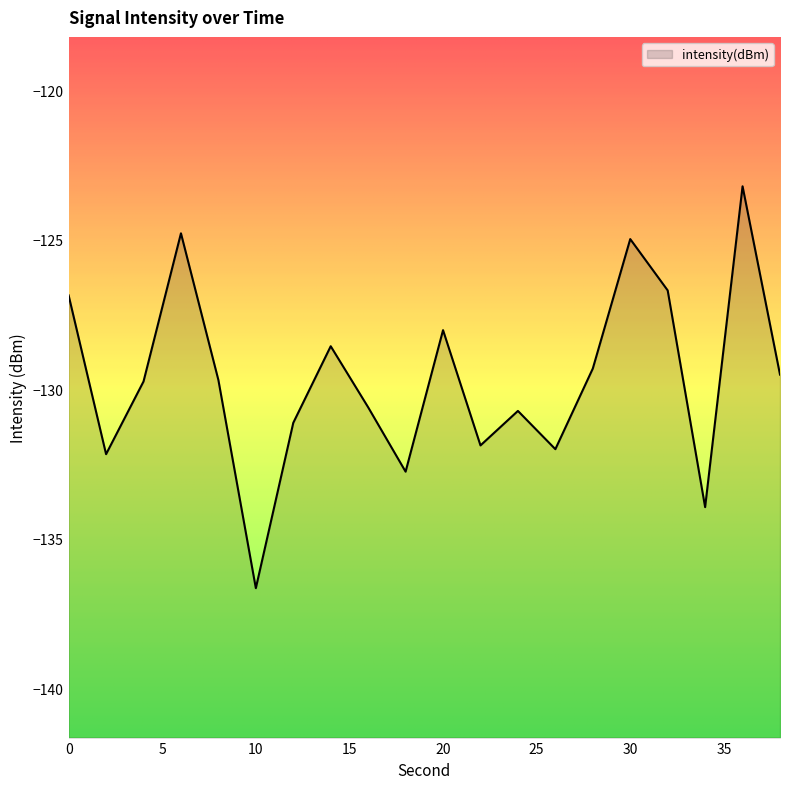

Is it true that the value at 14 is -128.6?

True